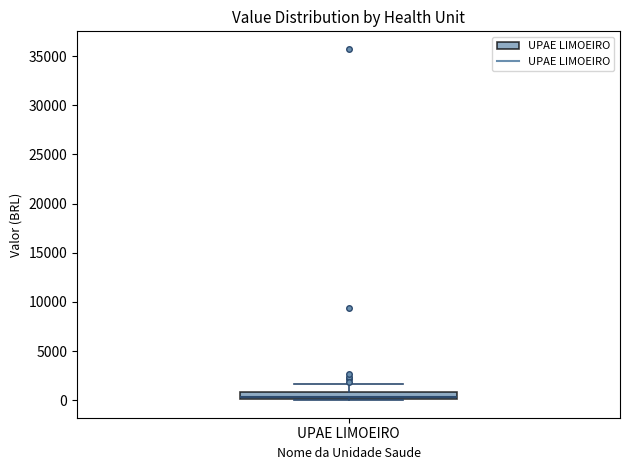

Where is the lower edge of the box for UPAE LIMOEIRO on the y-axis? The values are not printed on the chart, so give them approximately, as read against the axis.

0